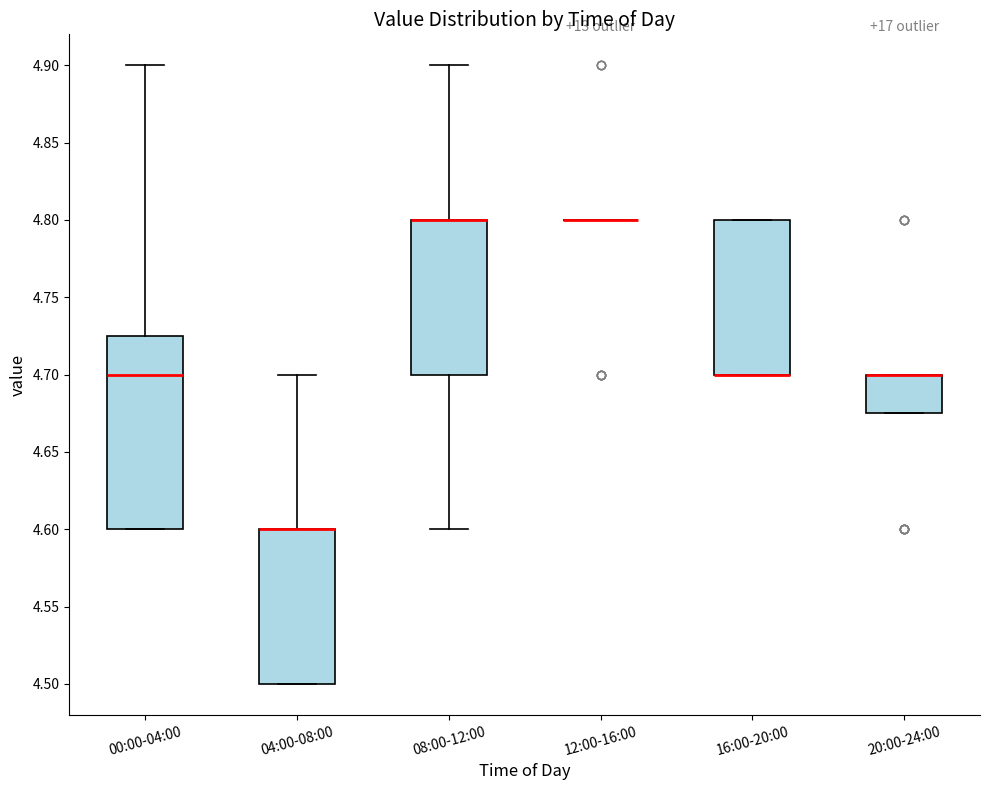

Reading left to right, read every box against the y-axis: the position of its median line, the range the box covers, and the ends of its whiskers. The values are not printed on the chart, so give them approximately, as read against the axis.

00:00-04:00: median 4.700, box 4.600 to 4.725, whiskers 4.600 to 4.900
04:00-08:00: median 4.600 (drawn on the box's upper edge), box 4.500 to 4.600, whiskers 4.500 to 4.700
08:00-12:00: median 4.800 (drawn on the box's upper edge), box 4.700 to 4.800, whiskers 4.600 to 4.900
12:00-16:00: box collapsed to a line at 4.800, whiskers 4.800 to 4.800
16:00-20:00: median 4.700 (drawn on the box's lower edge), box 4.700 to 4.800, whiskers 4.700 to 4.800
20:00-24:00: median 4.700 (drawn on the box's upper edge), box 4.675 to 4.700, whiskers 4.675 to 4.700